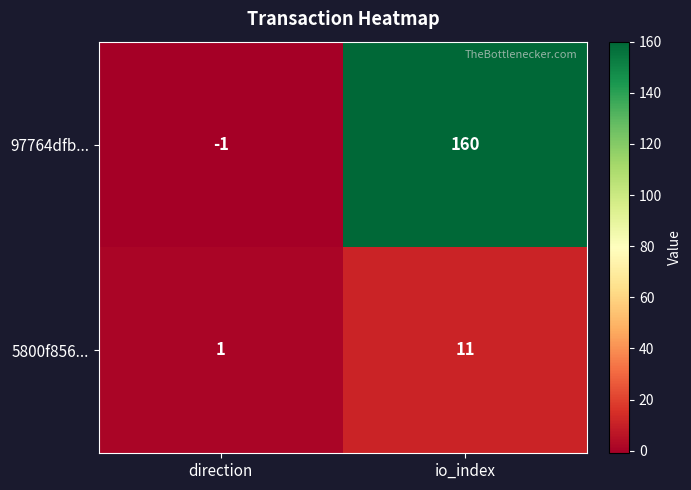

Reading right to left, what are all the values shown in this chart?

97764dfb...: io_index=160	direction=-1
5800f856...: io_index=11	direction=1